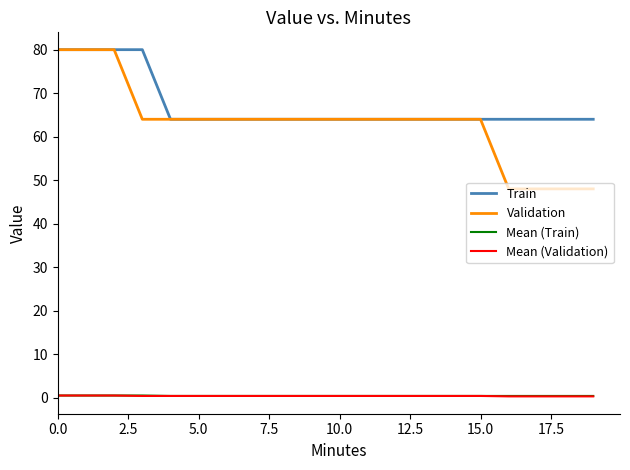

True or false: Train and Mean (Train) cross at least once.

False